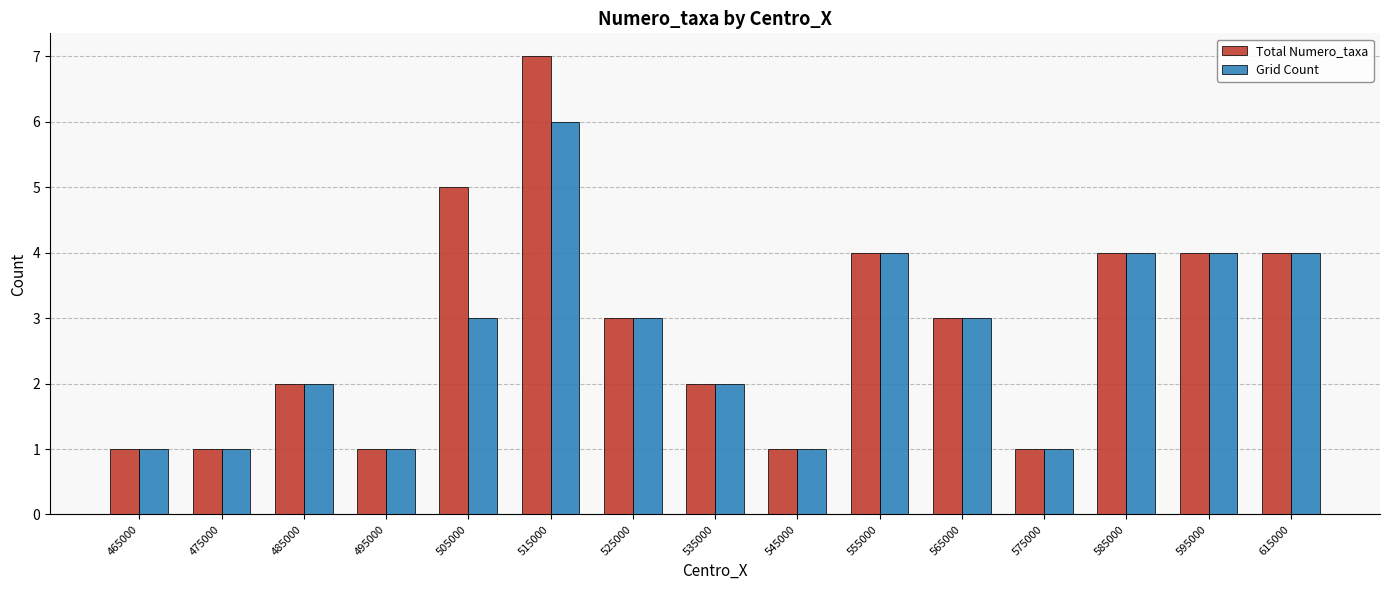

Are the bars grouped side by side (vs. stacked)?

Yes